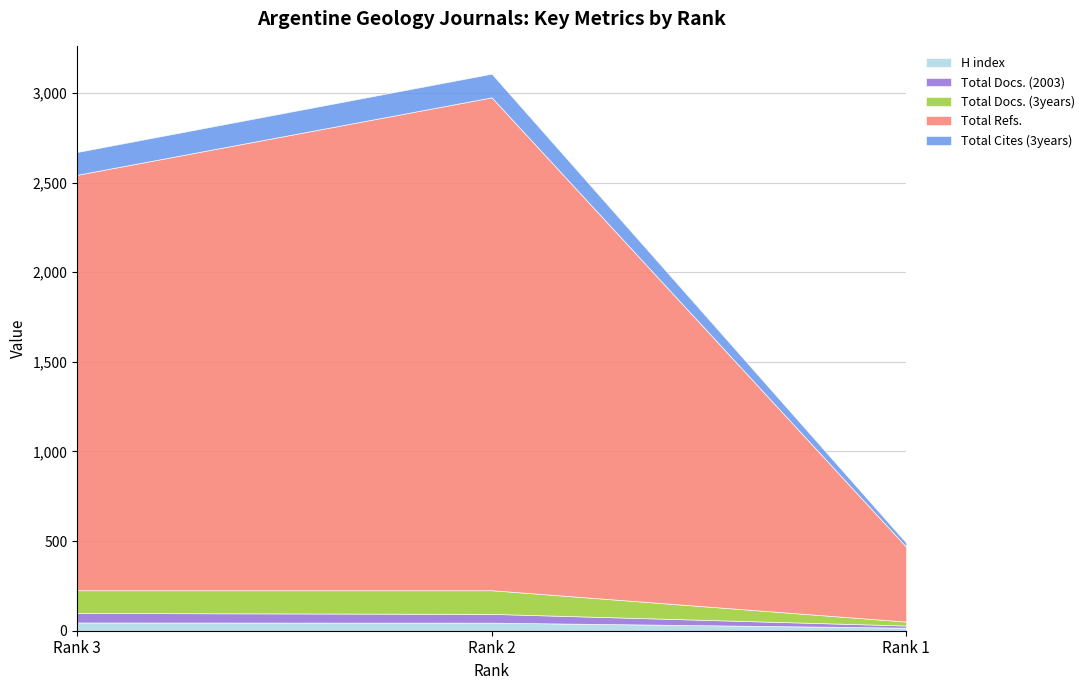

How many data points does each series have?

3